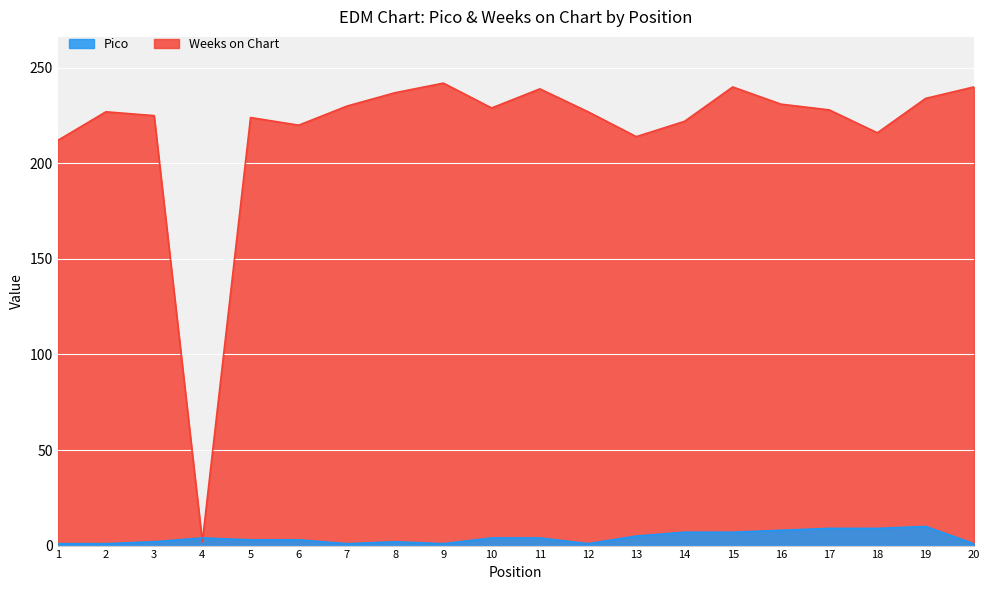

What is the difference between the maximum and minimum values in the Weeks on Chart series?

240